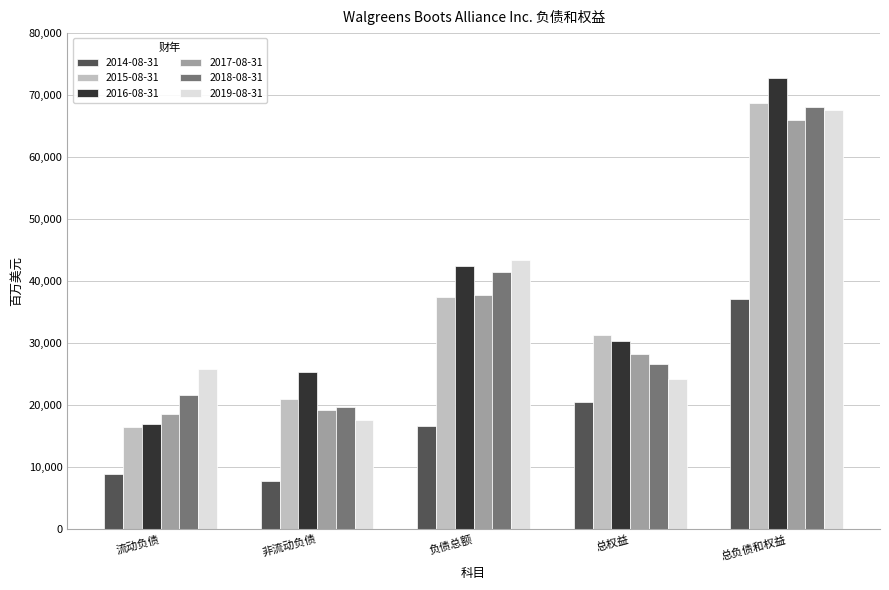

Where does the 2015-08-31 series first go above 31300?

负债总额